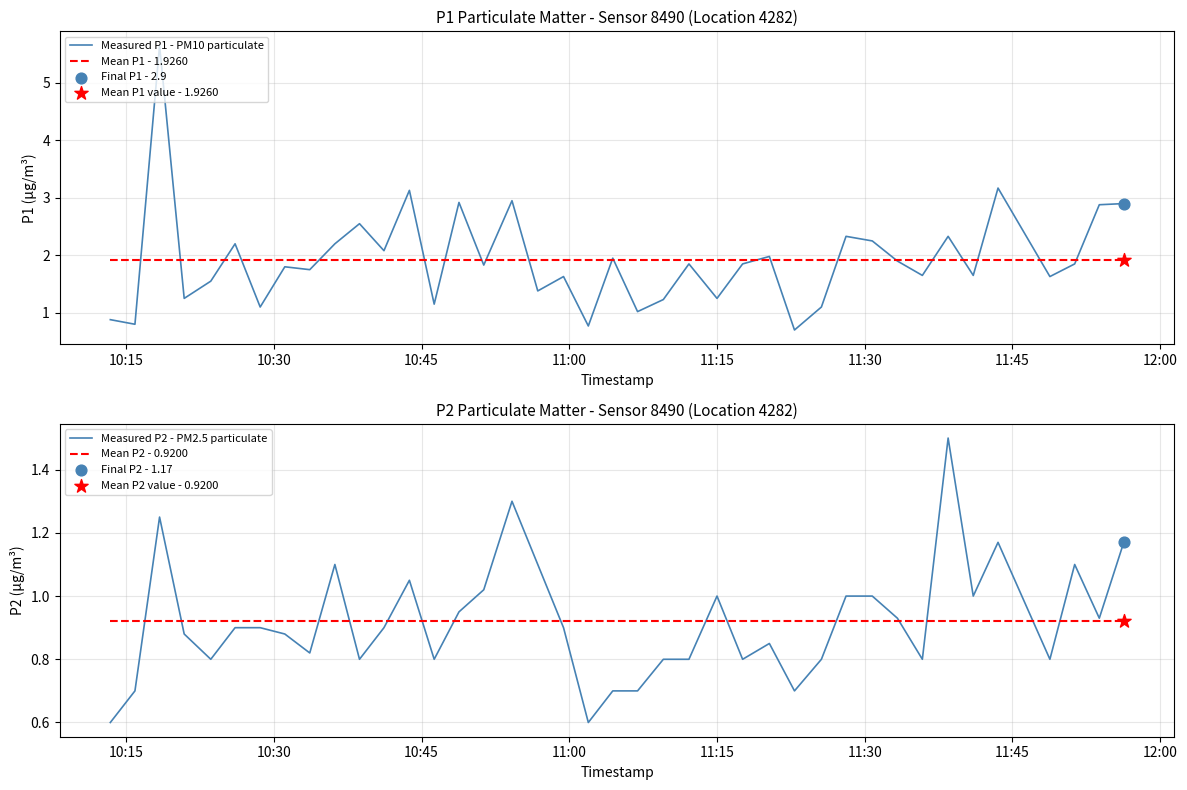

What is the minimum value for Measured P1 - PM10 particulate?

0.7